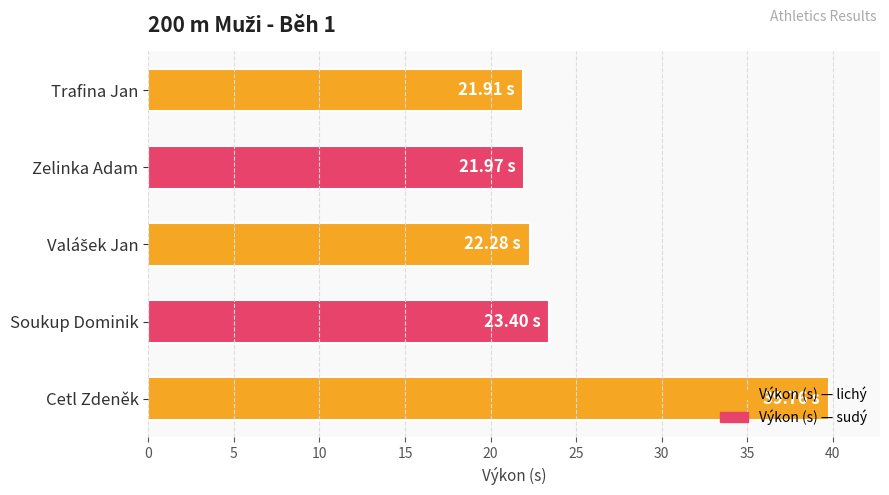

What is the maximum value shown in the chart?

39.8